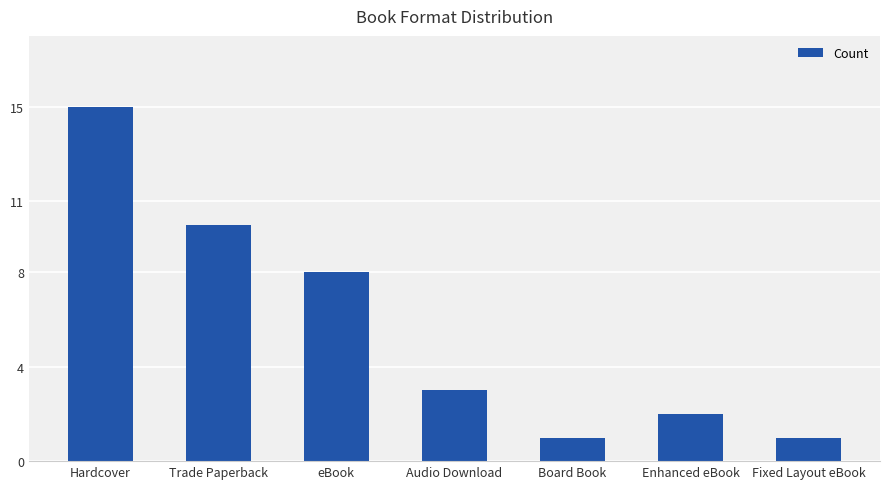

What is the maximum value shown in the chart?

15